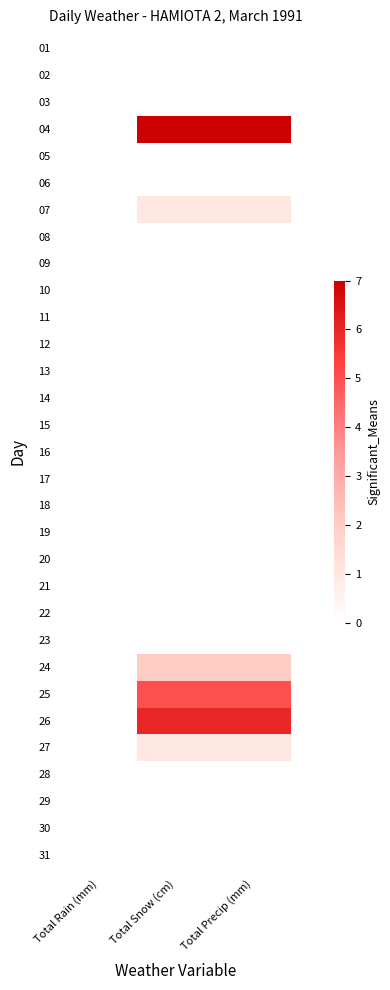

Reading left to right, list all the values displayed in this chart.

01: Total Rain (mm)=0	Total Snow (cm)=0	Total Precip (mm)=0
02: Total Rain (mm)=0	Total Snow (cm)=0	Total Precip (mm)=0
03: Total Rain (mm)=0	Total Snow (cm)=0	Total Precip (mm)=0
04: Total Rain (mm)=0	Total Snow (cm)=7	Total Precip (mm)=7
05: Total Rain (mm)=0	Total Snow (cm)=0	Total Precip (mm)=0
06: Total Rain (mm)=0	Total Snow (cm)=0	Total Precip (mm)=0
07: Total Rain (mm)=0	Total Snow (cm)=1	Total Precip (mm)=1
08: Total Rain (mm)=0	Total Snow (cm)=0	Total Precip (mm)=0
09: Total Rain (mm)=0	Total Snow (cm)=0	Total Precip (mm)=0
10: Total Rain (mm)=0	Total Snow (cm)=0	Total Precip (mm)=0
11: Total Rain (mm)=0	Total Snow (cm)=0	Total Precip (mm)=0
12: Total Rain (mm)=0	Total Snow (cm)=0	Total Precip (mm)=0
13: Total Rain (mm)=0	Total Snow (cm)=0	Total Precip (mm)=0
14: Total Rain (mm)=0	Total Snow (cm)=0	Total Precip (mm)=0
15: Total Rain (mm)=0	Total Snow (cm)=0	Total Precip (mm)=0
16: Total Rain (mm)=0	Total Snow (cm)=0	Total Precip (mm)=0
17: Total Rain (mm)=0	Total Snow (cm)=0	Total Precip (mm)=0
18: Total Rain (mm)=0	Total Snow (cm)=0	Total Precip (mm)=0
19: Total Rain (mm)=0	Total Snow (cm)=0	Total Precip (mm)=0
20: Total Rain (mm)=0	Total Snow (cm)=0	Total Precip (mm)=0
21: Total Rain (mm)=0	Total Snow (cm)=0	Total Precip (mm)=0
22: Total Rain (mm)=0	Total Snow (cm)=0	Total Precip (mm)=0
23: Total Rain (mm)=0	Total Snow (cm)=0	Total Precip (mm)=0
24: Total Rain (mm)=0	Total Snow (cm)=2	Total Precip (mm)=2
25: Total Rain (mm)=0	Total Snow (cm)=5	Total Precip (mm)=5
26: Total Rain (mm)=0	Total Snow (cm)=6	Total Precip (mm)=6
27: Total Rain (mm)=0	Total Snow (cm)=1	Total Precip (mm)=1
28: Total Rain (mm)=0	Total Snow (cm)=0	Total Precip (mm)=0
29: Total Rain (mm)=0	Total Snow (cm)=0	Total Precip (mm)=0
30: Total Rain (mm)=0	Total Snow (cm)=0	Total Precip (mm)=0
31: Total Rain (mm)=0	Total Snow (cm)=0	Total Precip (mm)=0